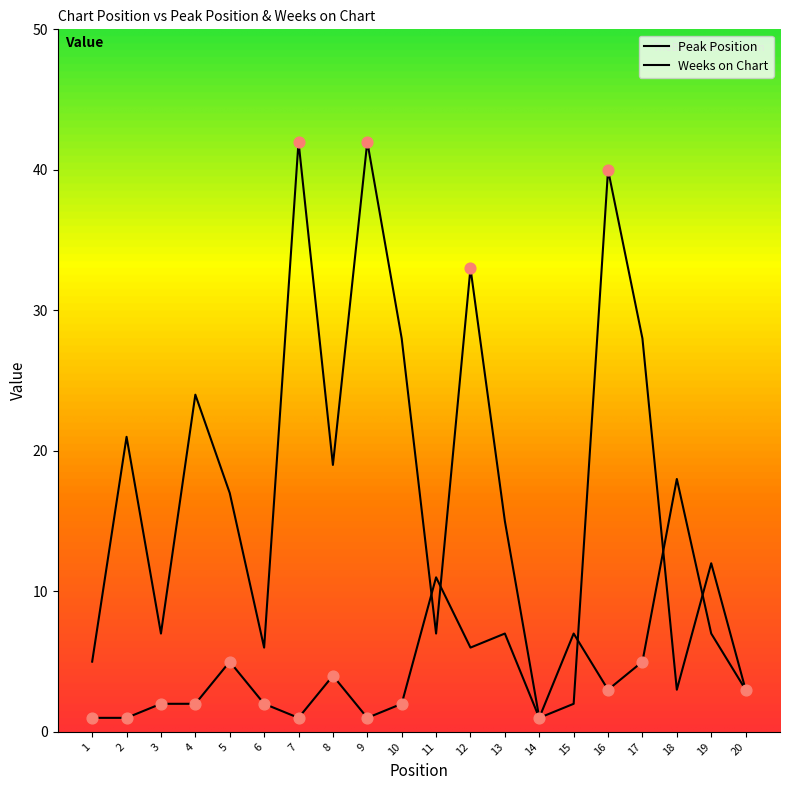

How many lines are shown in the chart?

2